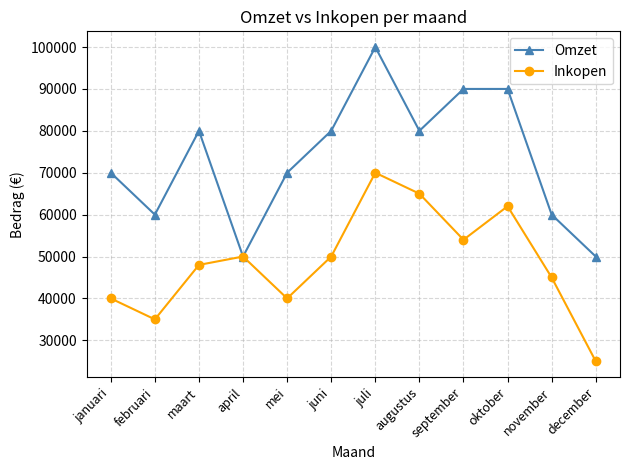

At which category does the chart reach its peak across all series?

juli